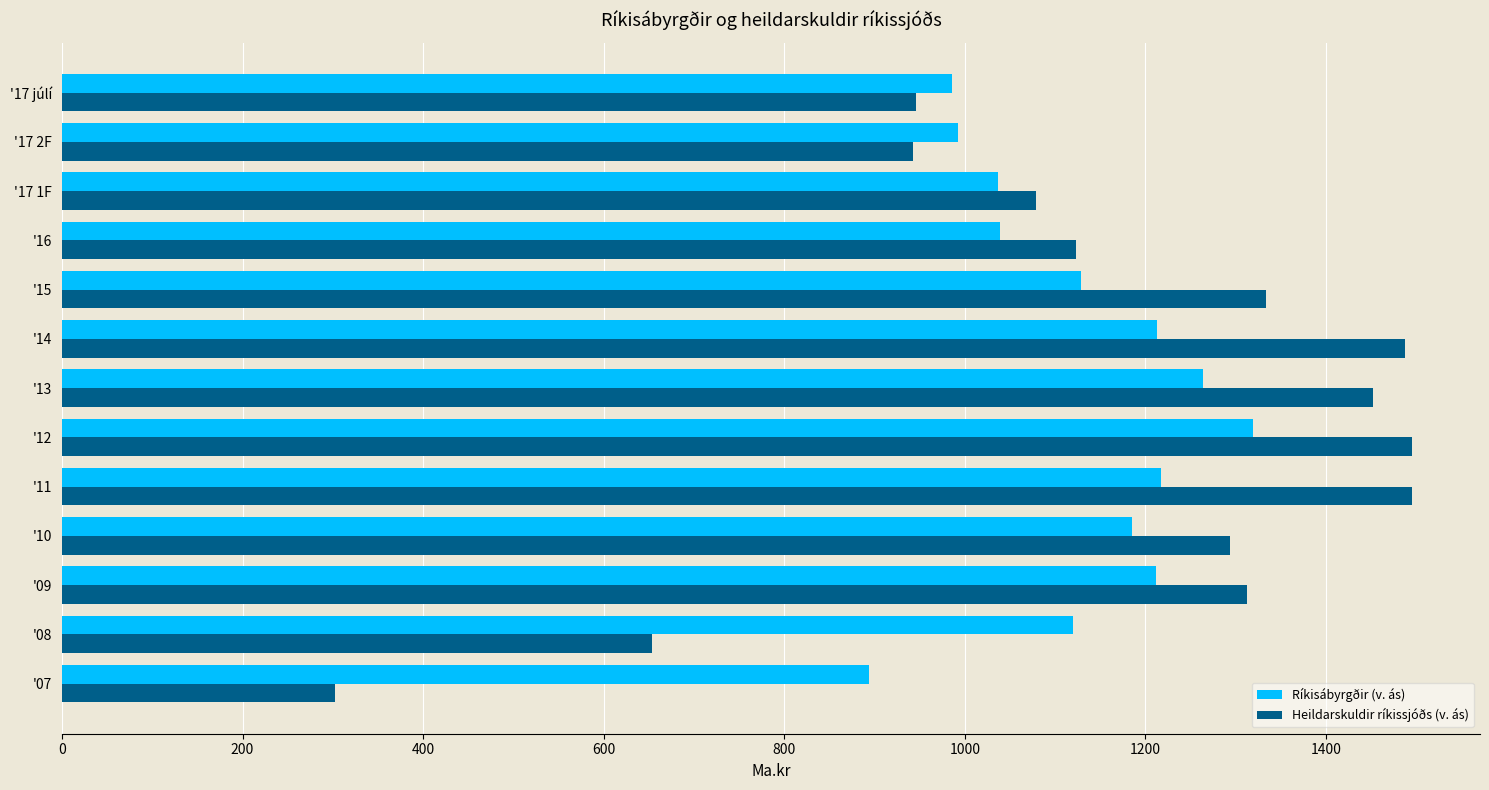

What is the spread (max minus min) of values at '16?

83.7